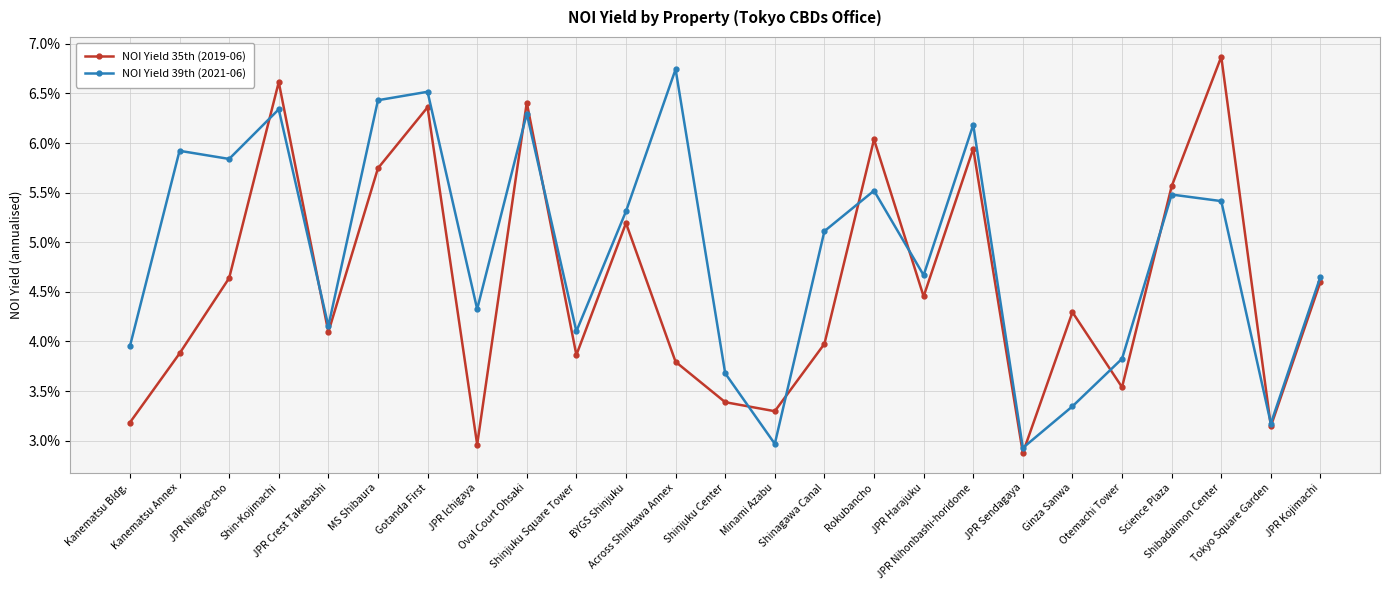

What are all the series names shown in the legend?

NOI Yield 35th (2019-06), NOI Yield 39th (2021-06)